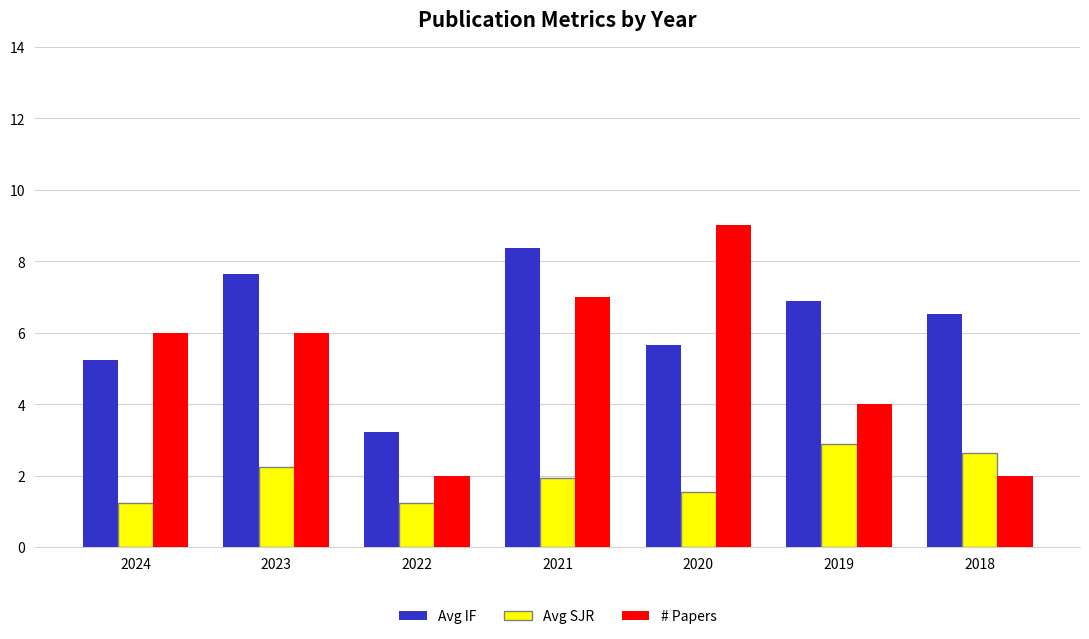

What is the total value across all series at 2018?

11.1